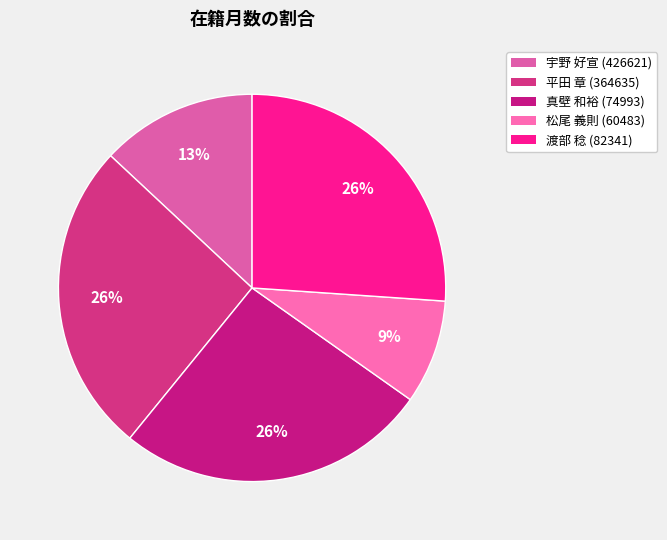

How many segments does this pie chart have?

5